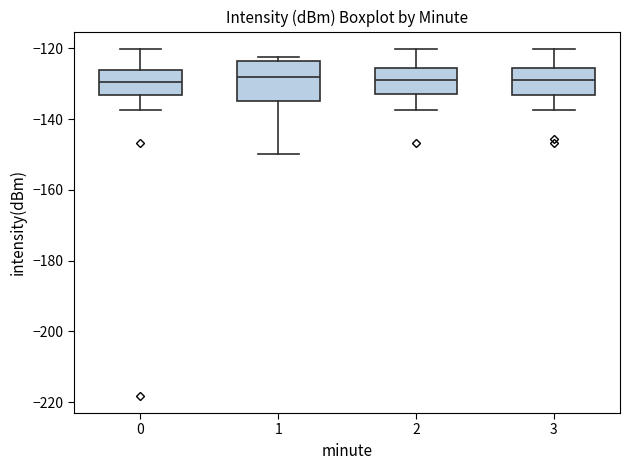

Comparing the boxes themselves (not the whiskers), which one is the tallest?

1